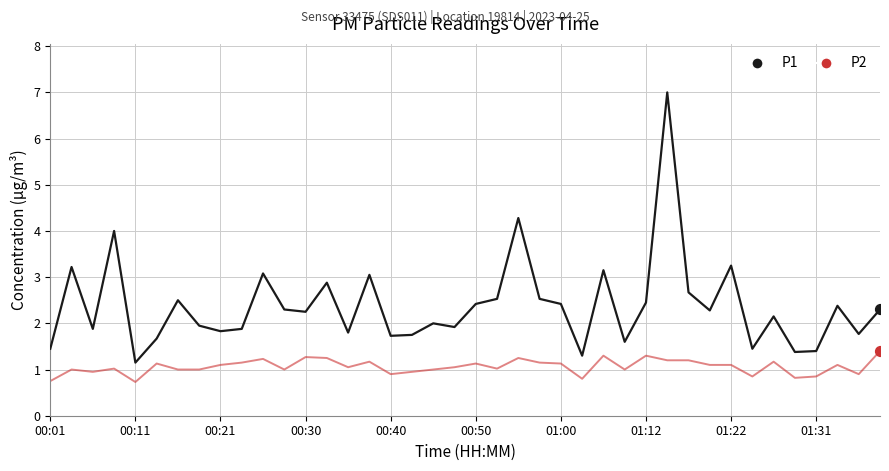

Which series has the largest total across all categories?

P1